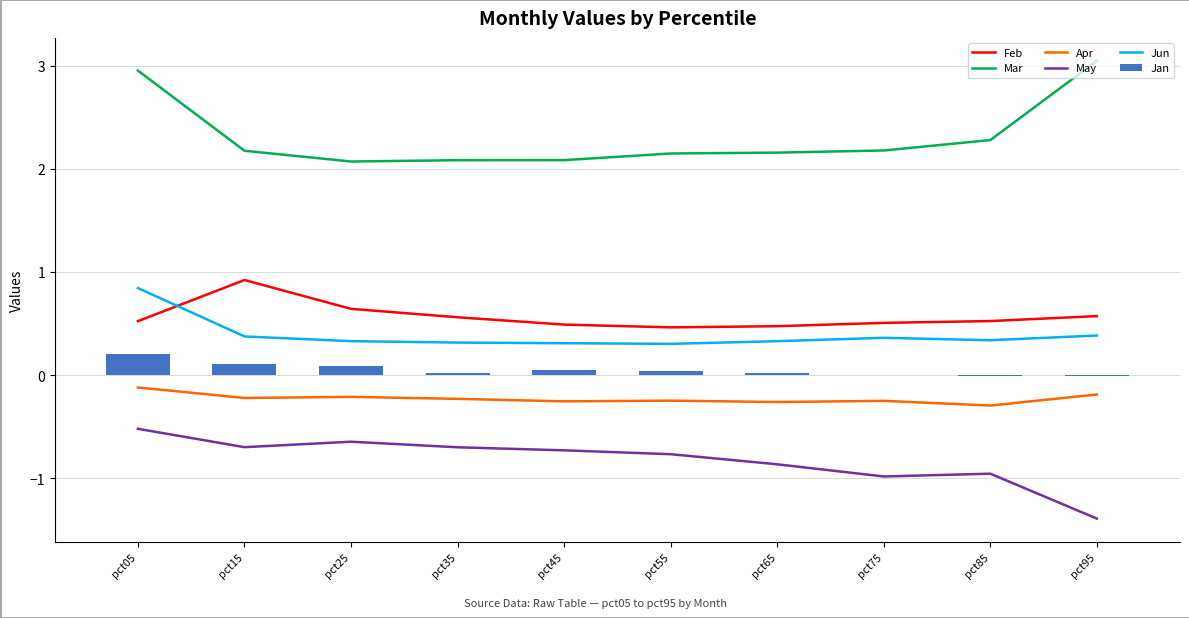

What is the minimum value shown in the chart?

-1.4